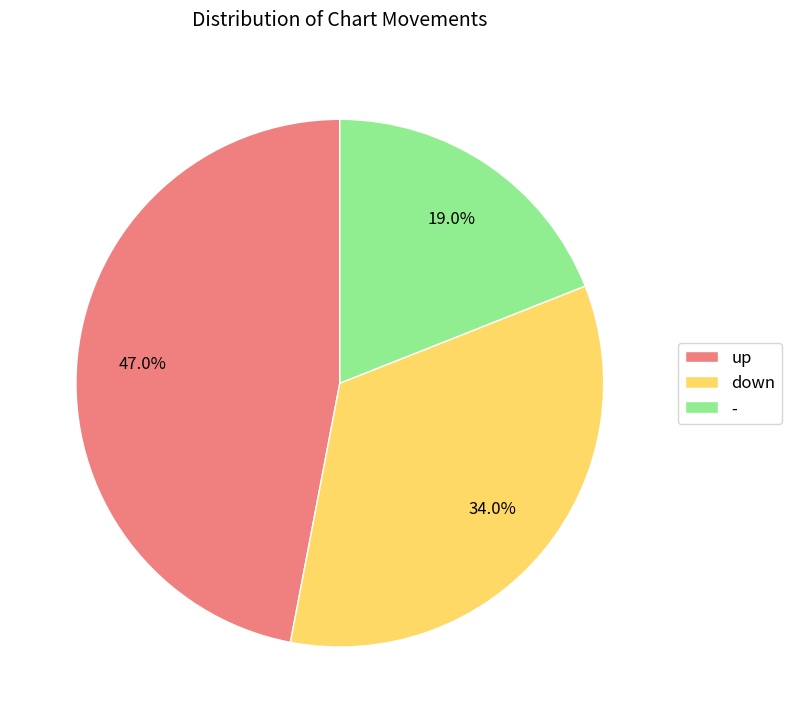

How many slices are in this pie chart?

3